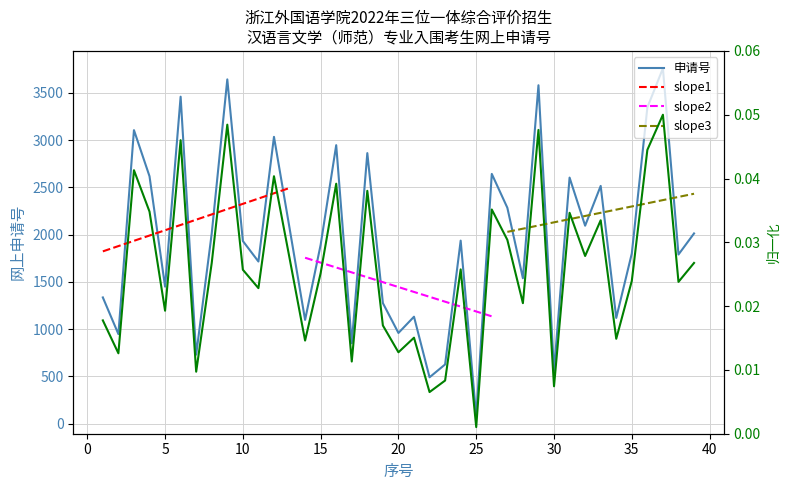

List the labels in order of value, smallest first.

25, 22, 30, 23, 7, 17, 2, 20, 14, 34, 21, 19, 1, 5, 28, 11, 38, 35, 15, 10, 24, 39, 8, 13, 32, 27, 33, 31, 4, 26, 18, 16, 12, 3, 36, 6, 29, 9, 37